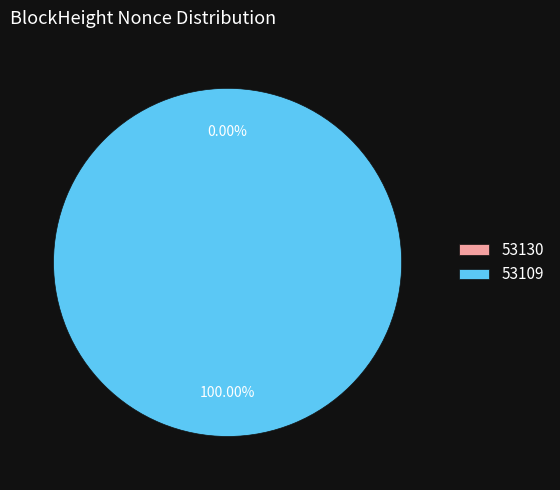

Between 53109 and 53130, which is larger?

53109